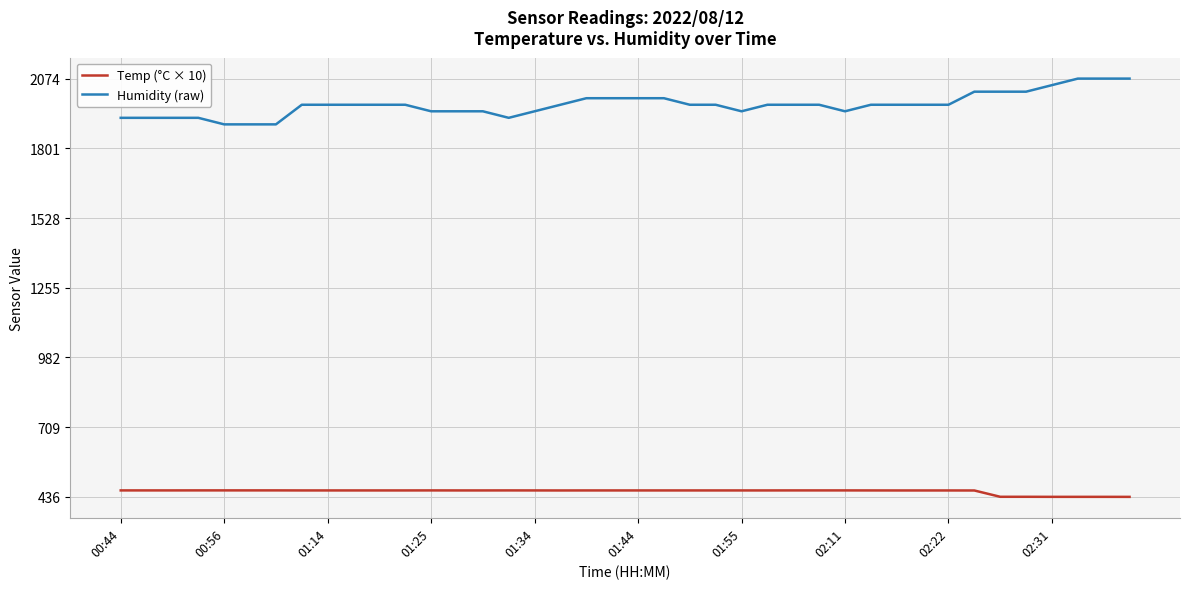

At how many categories does at least one series exceed 1276?

40